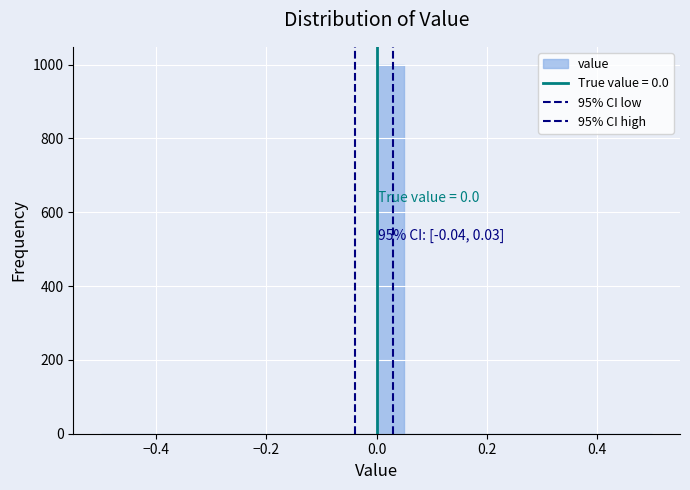

Read against the x-axis, roughly where is the centre of the tallest bar?

0.02